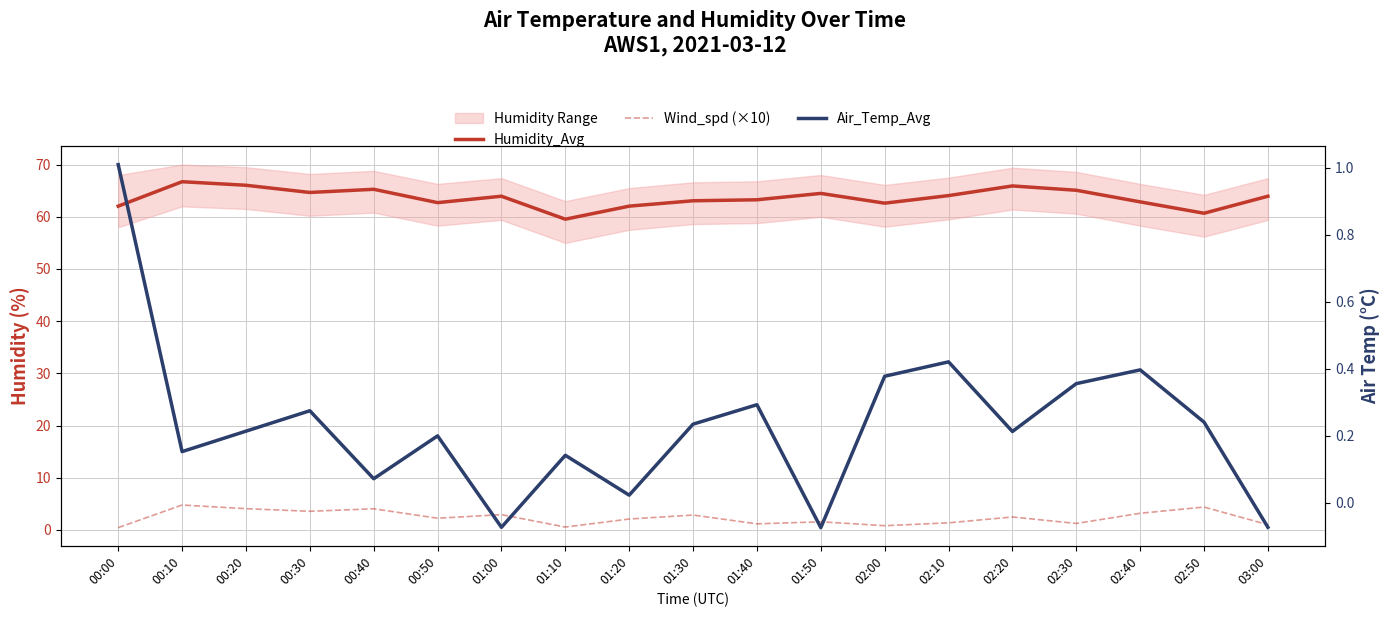

At 02:50, list the series in order from largest to smallest.

Humidity_Avg, Wind_spd (×10), Air_Temp_Avg